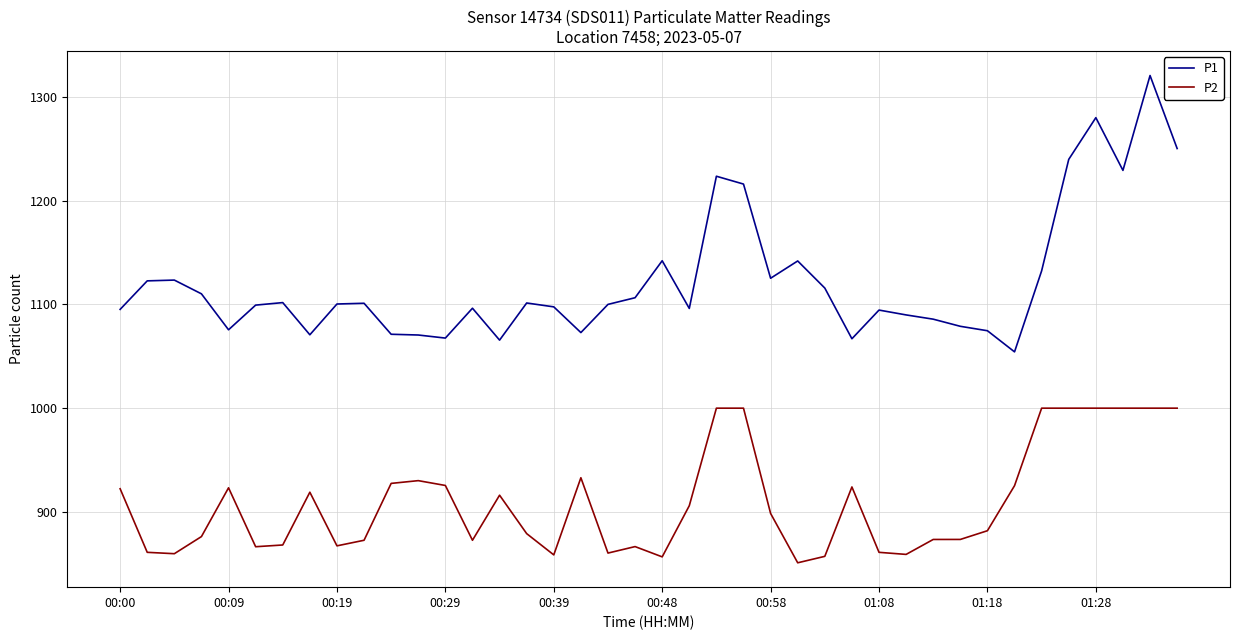

What is the maximum value shown in the chart?

1320.6